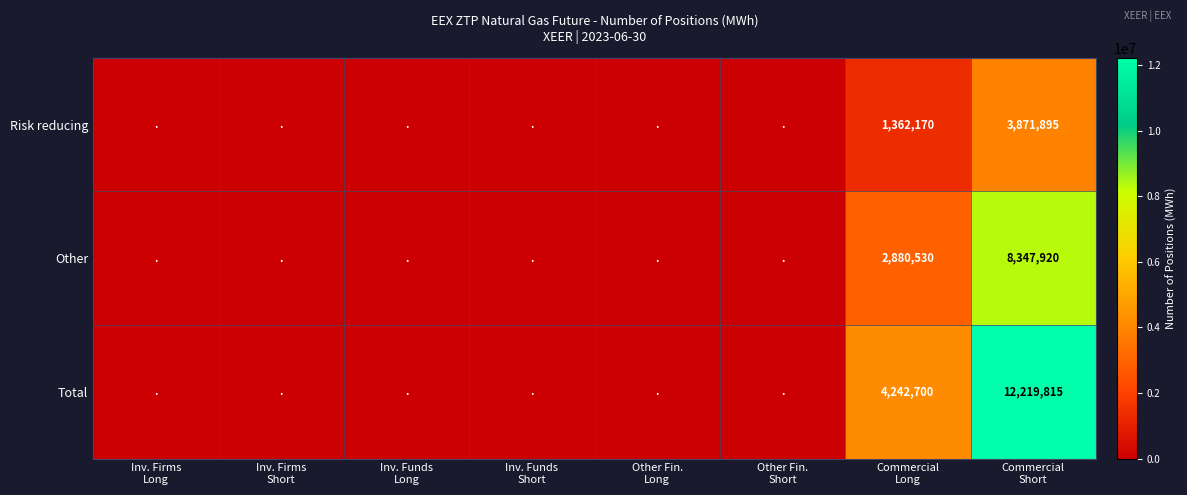

What is the spread (max minus min) of values at Commercial
Short?

8347920